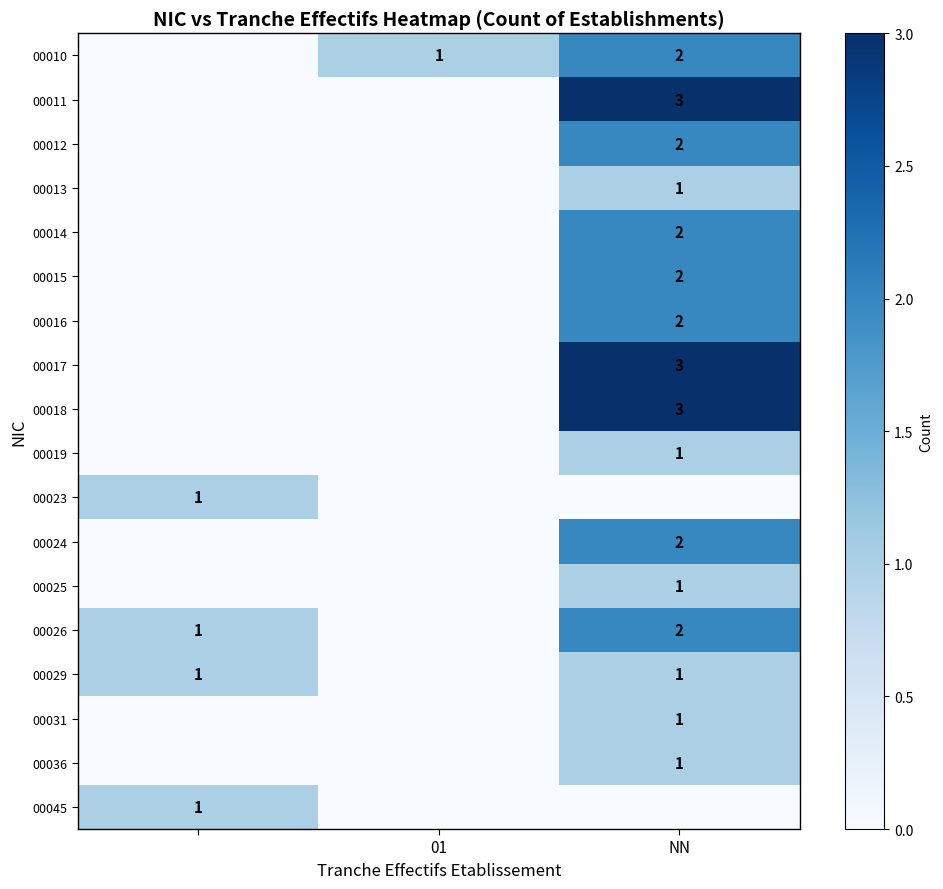

True or false: 00017 has a value of 3 at NN.

True